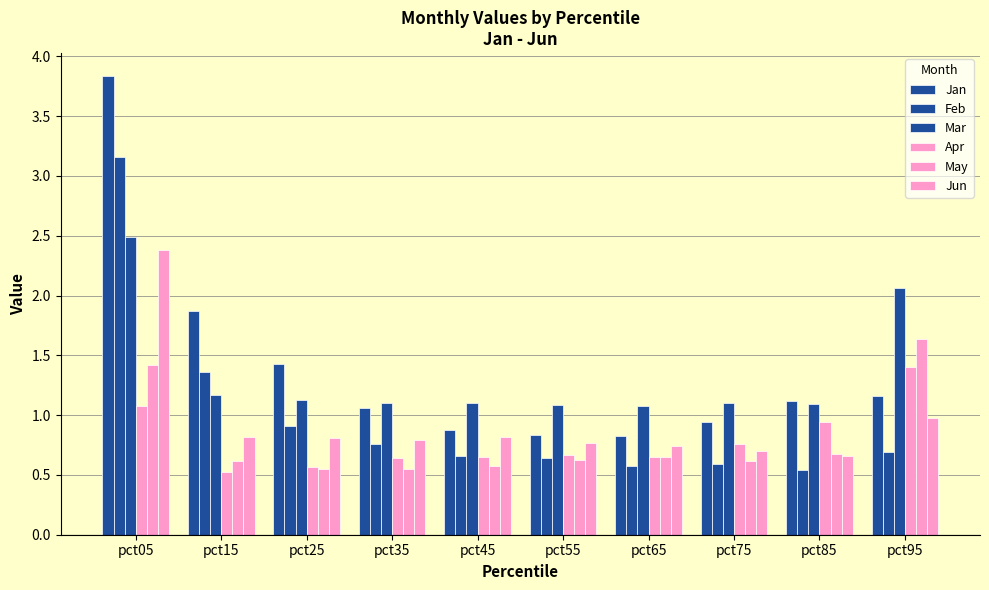

How many data points does each series have?

10